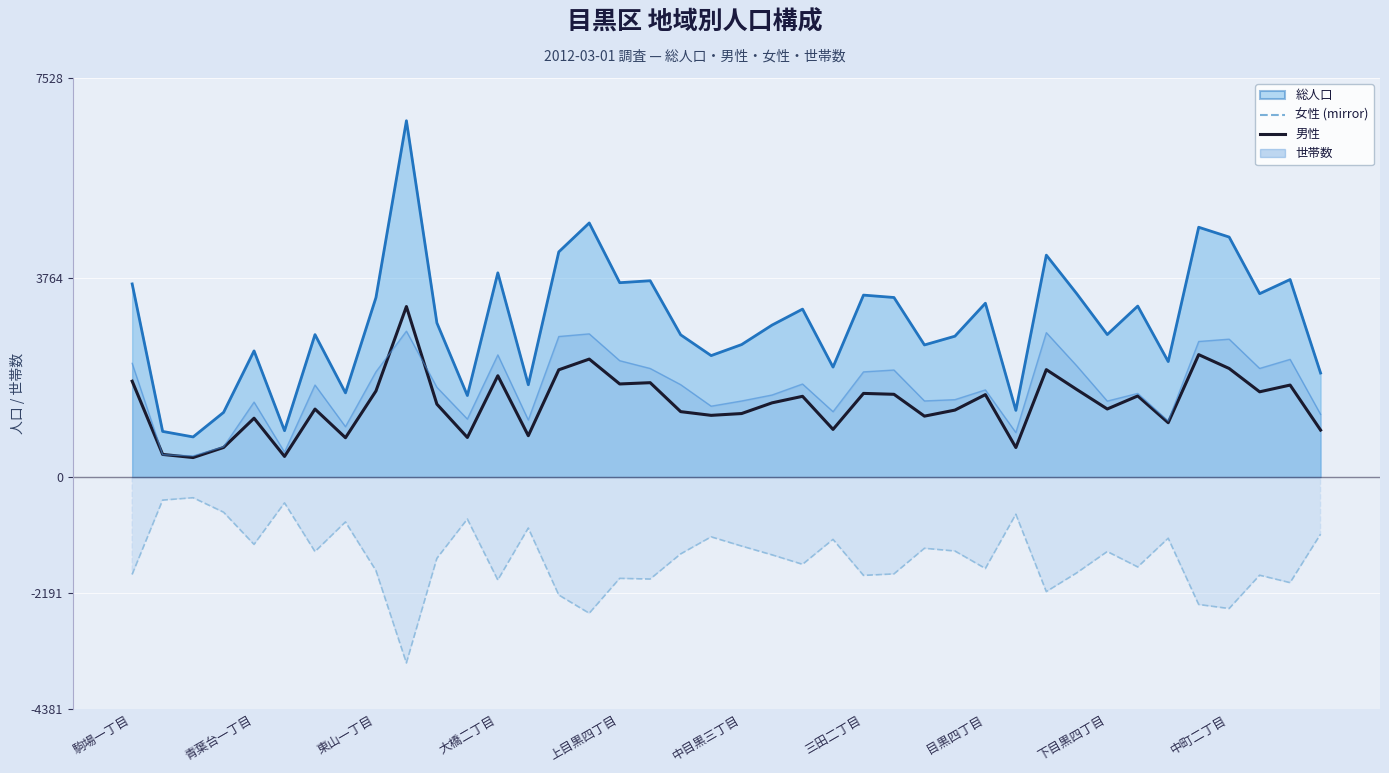

Reading left to right, extract all data points from this chart.

1809	428	369	559	1111	390	1283	743	1624	3217	1376	748	1912	781	2024	2226	1757	1781	1235	1165	1199	1401	1524	900	1579	1562	1150	1264	1556	558	2027	1652	1285	1531	1026	2310	2049	1609	1736	887